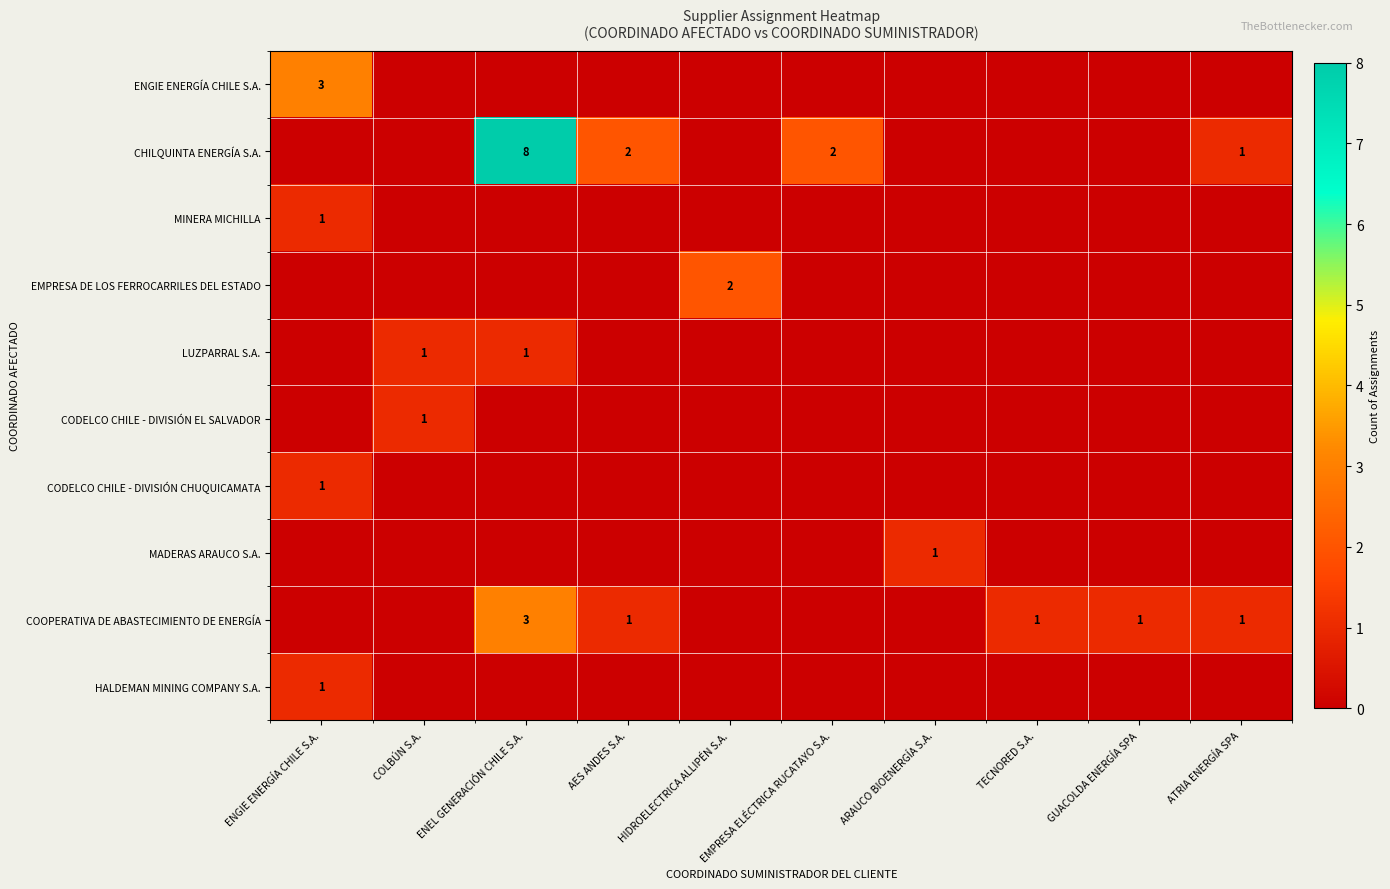

List the series in order of their peak value, highest first.

CHILQUINTA ENERGÍA S.A., ENGIE ENERGÍA CHILE S.A., COOPERATIVA DE ABASTECIMIENTO DE ENERGÍA, EMPRESA DE LOS FERROCARRILES DEL ESTADO, MINERA MICHILLA, LUZPARRAL S.A., CODELCO CHILE - DIVISIÓN EL SALVADOR, CODELCO CHILE - DIVISIÓN CHUQUICAMATA, MADERAS ARAUCO S.A., HALDEMAN MINING COMPANY S.A.